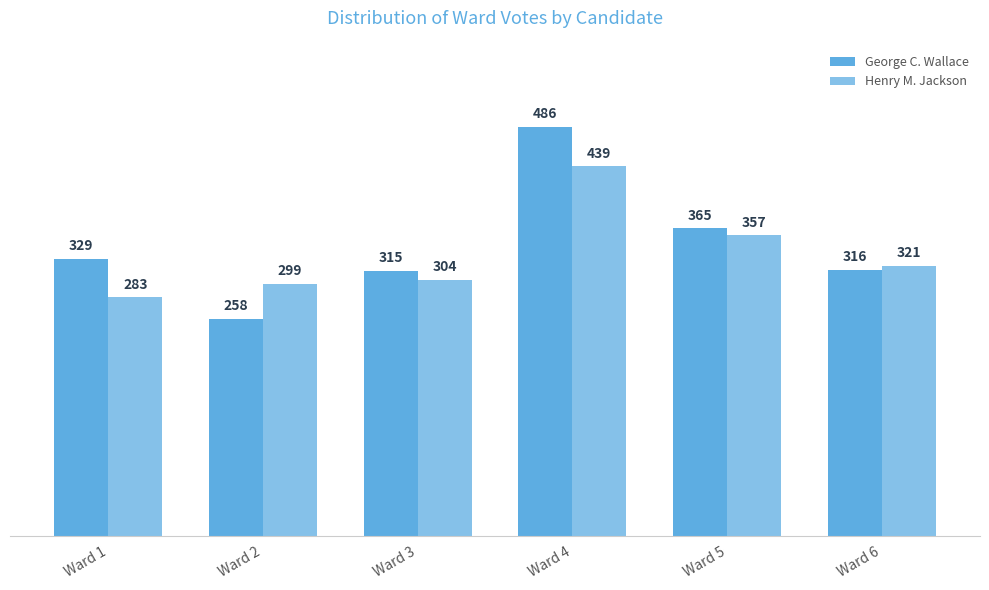

The value of George C. Wallace at Ward 4 is 799. True or false?

False